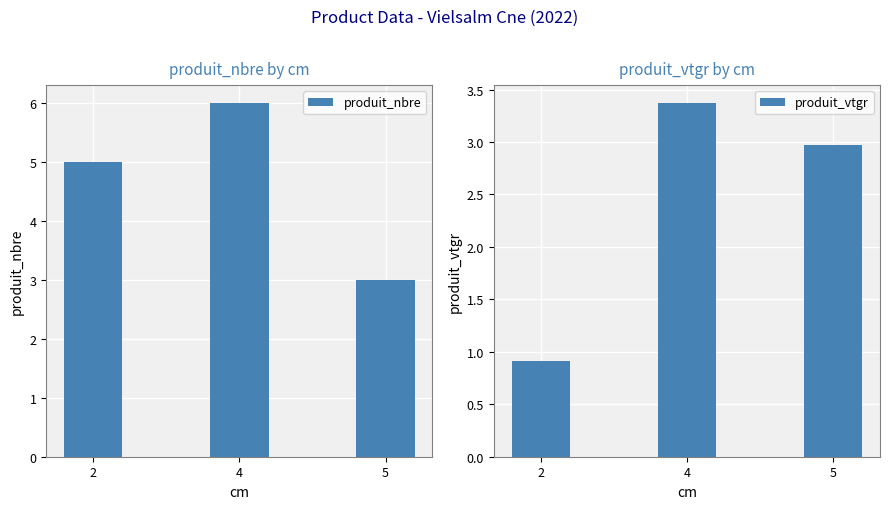

The produit_nbre series shows 2.6 at 2. True or false?

False